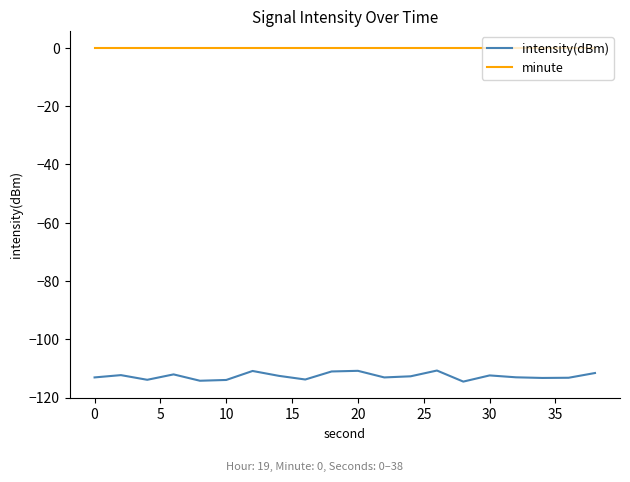

Rank the series by their maximum value, from highest to lowest.

minute, intensity(dBm)